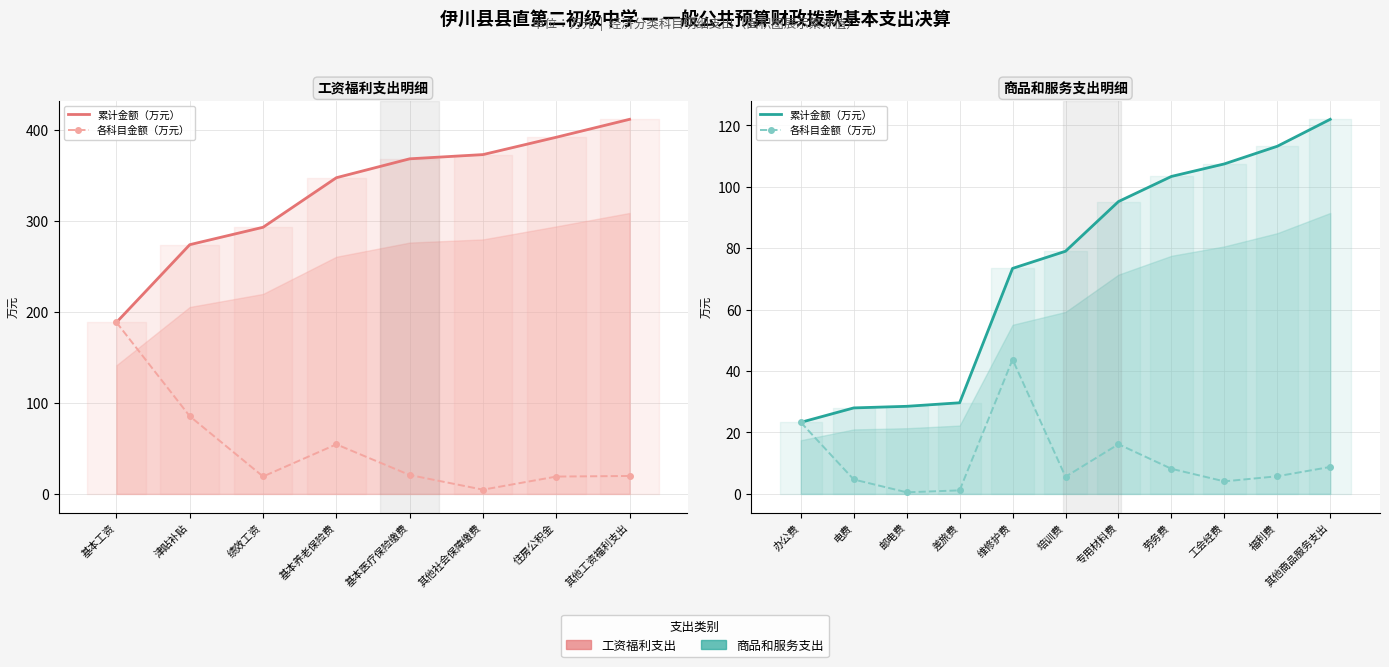

Rank the series at 其他商品服务支出 from lowest to highest value.

各科目金额（万元）, 累计金额（万元）